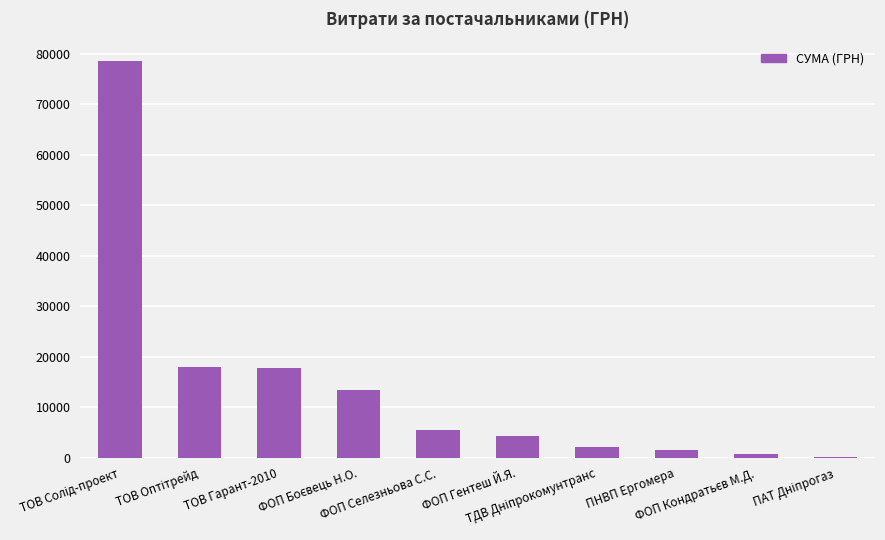

What is the maximum value shown in the chart?

78600.0